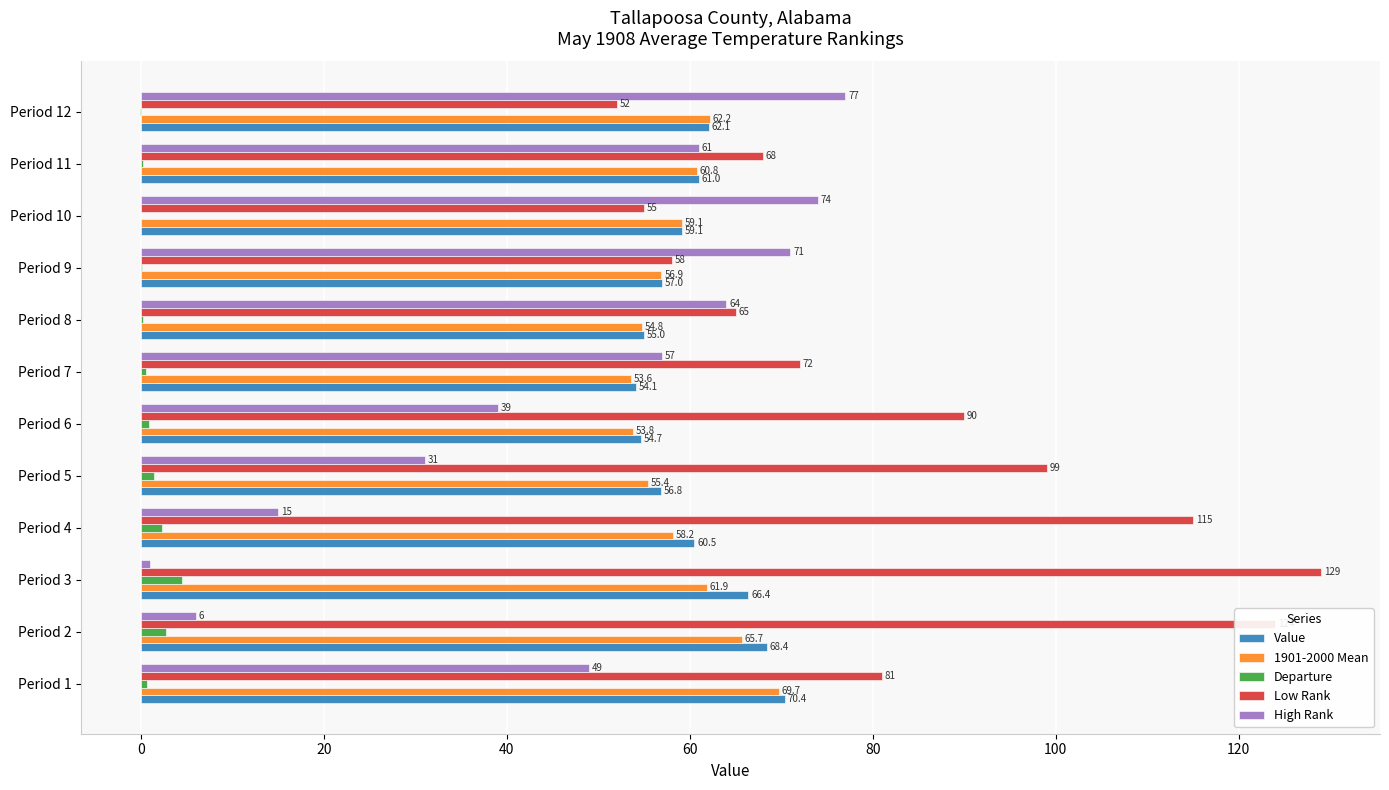

What is the approximate value of High Rank at Period 12?

77.0